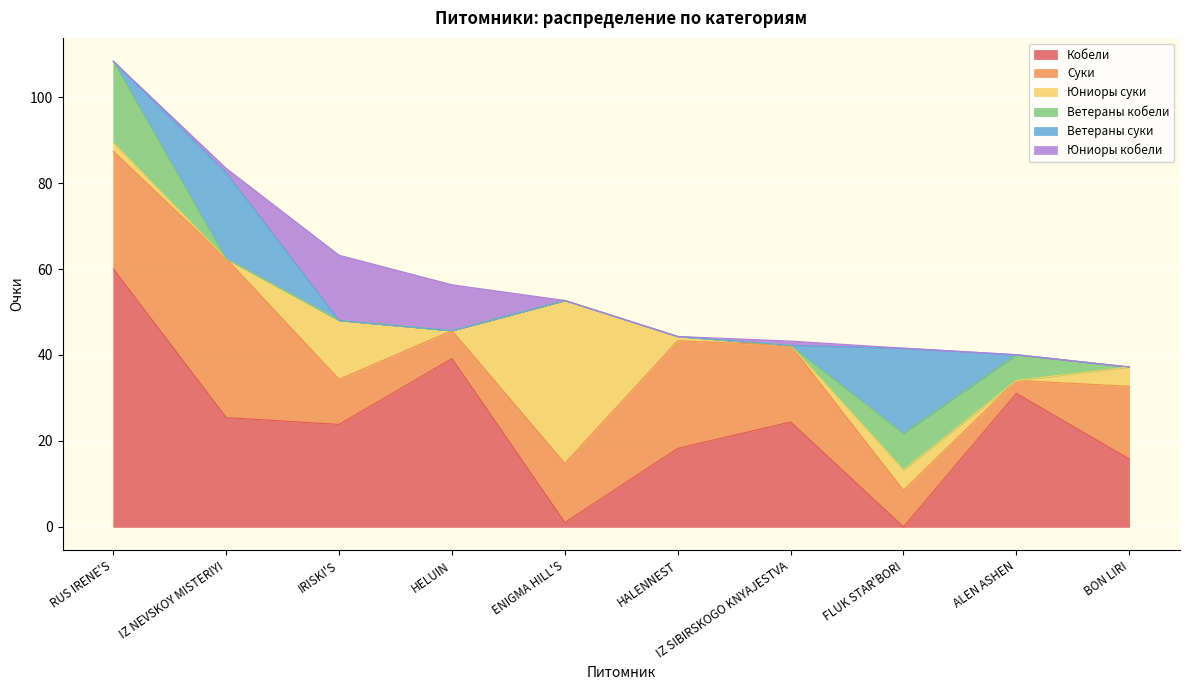

At how many categories does at least one series exceed 1?

10